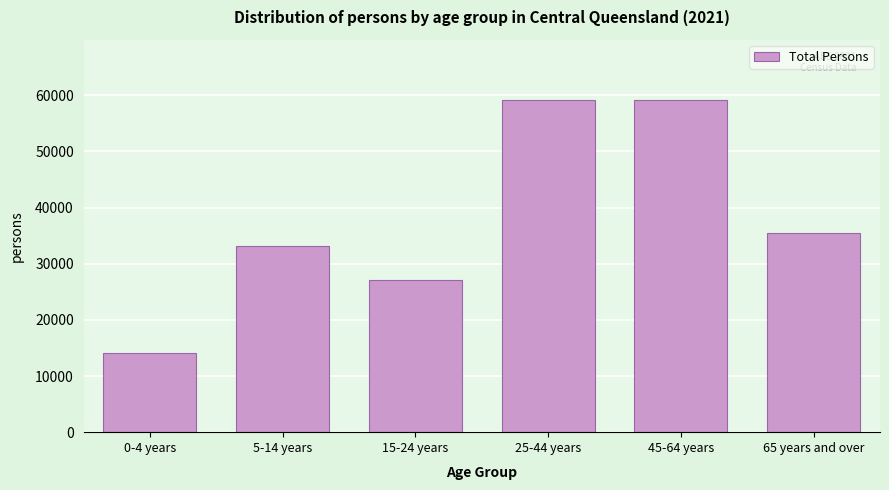

What is the value of the 4th bar from the left?

59088